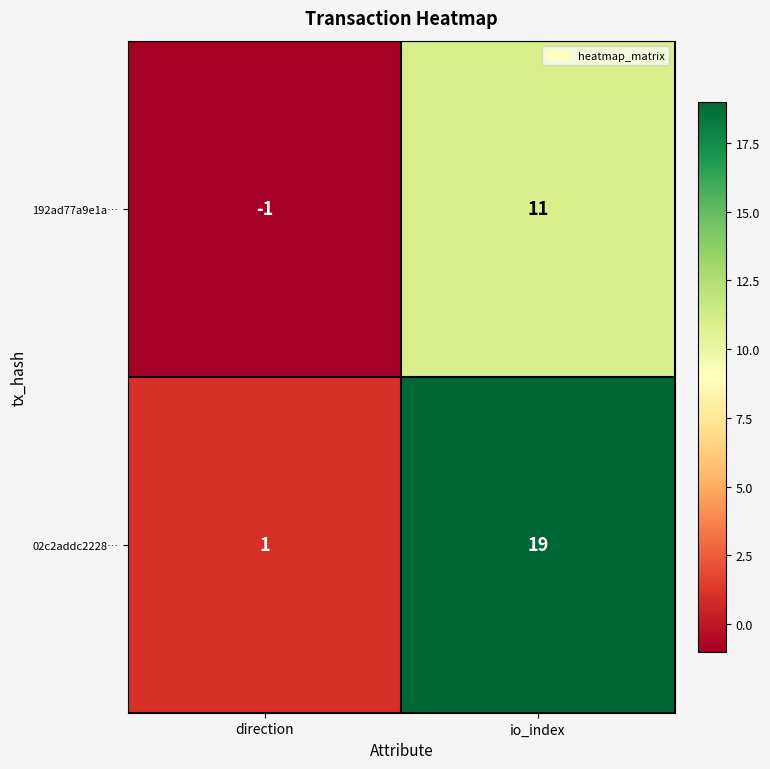

Rank the series by their maximum value, from highest to lowest.

02c2addc2228…, 192ad77a9e1a…